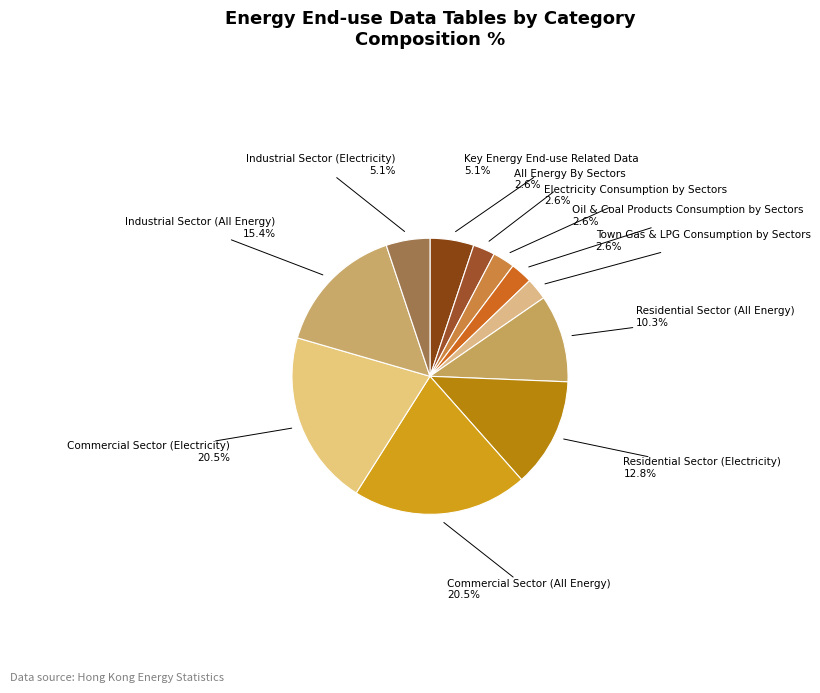

How many slices are in this pie chart?

11